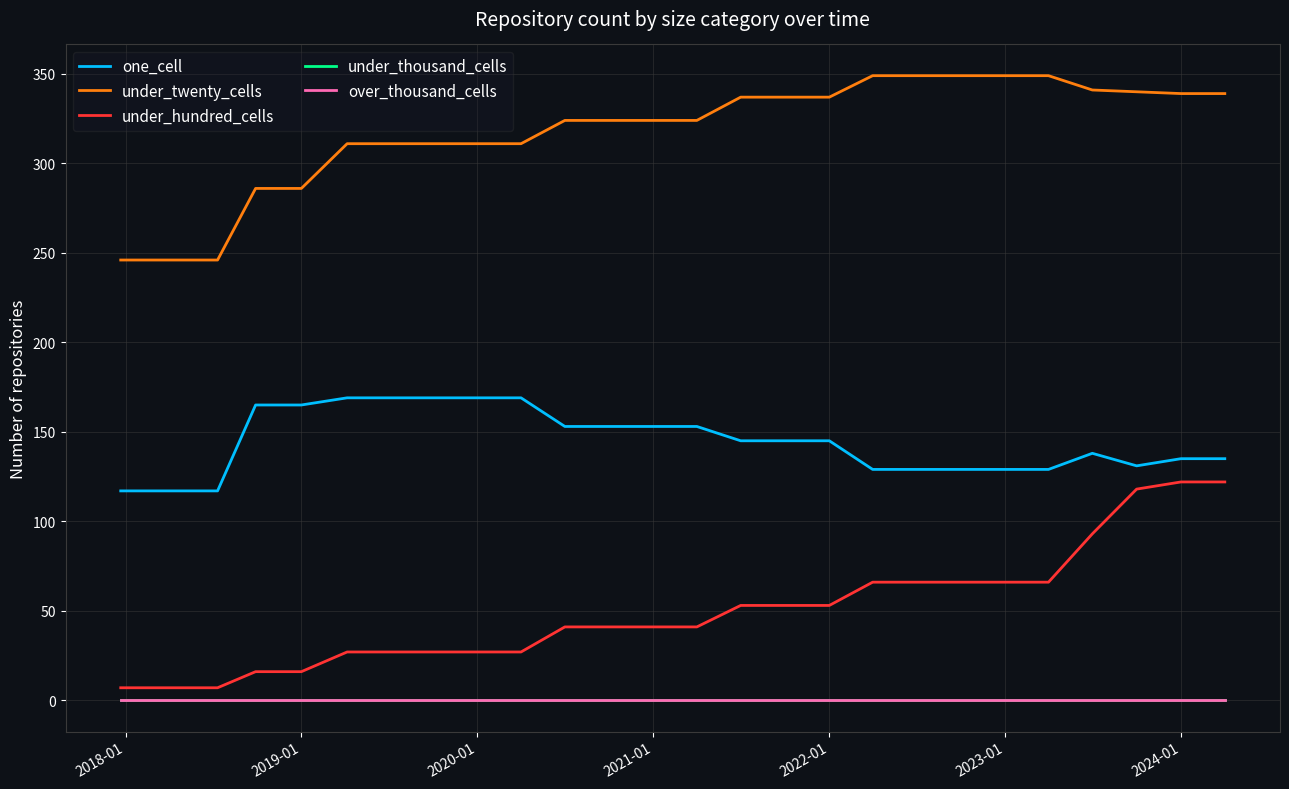

Reading left to right, extract all data points from this chart.

one_cell: 117	117	117	165	165	169	169	169	169	169	153	153	153	153	145	145	145	129	129	129	129	129	138	131	135	135
under_twenty_cells: 246	246	246	286	286	311	311	311	311	311	324	324	324	324	337	337	337	349	349	349	349	349	341	340	339	339
under_hundred_cells: 7	7	7	16	16	27	27	27	27	27	41	41	41	41	53	53	53	66	66	66	66	66	93	118	122	122
under_thousand_cells: 0	0	0	0	0	0	0	0	0	0	0	0	0	0	0	0	0	0	0	0	0	0	0	0	0	0
over_thousand_cells: 0	0	0	0	0	0	0	0	0	0	0	0	0	0	0	0	0	0	0	0	0	0	0	0	0	0